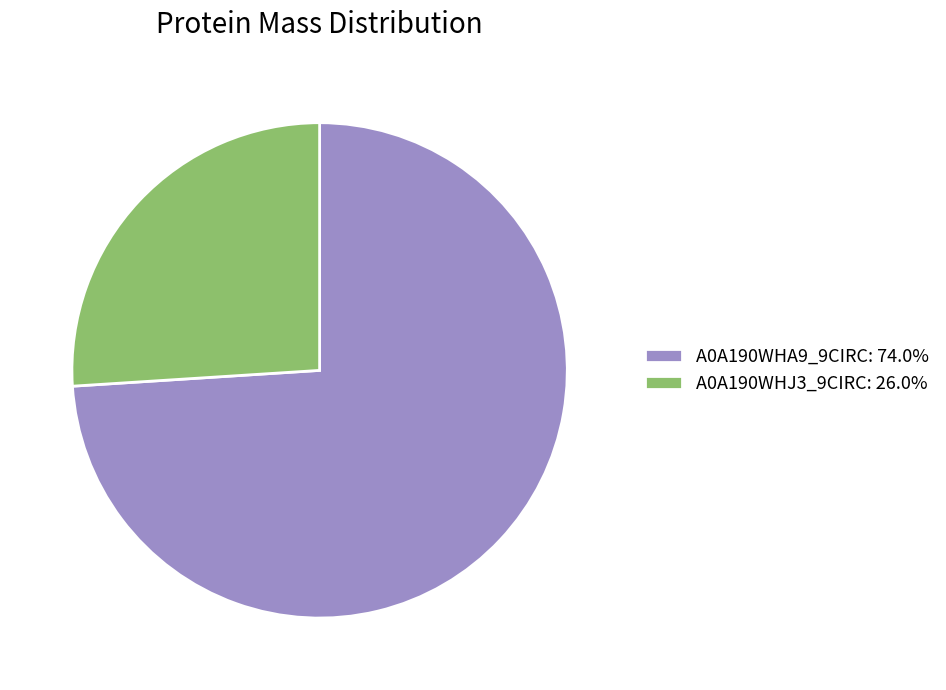

Rank the categories by value from highest to lowest.

A0A190WHA9_9CIRC, A0A190WHJ3_9CIRC